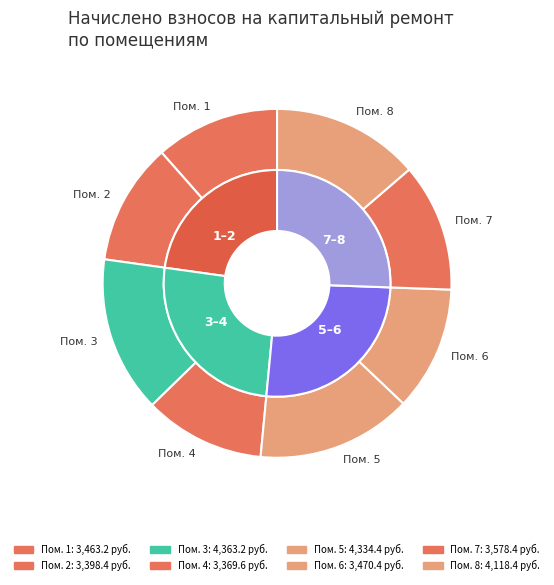

Rank the categories by value from highest to lowest.

3, 5, 8, 7, 6, 1, 2, 4